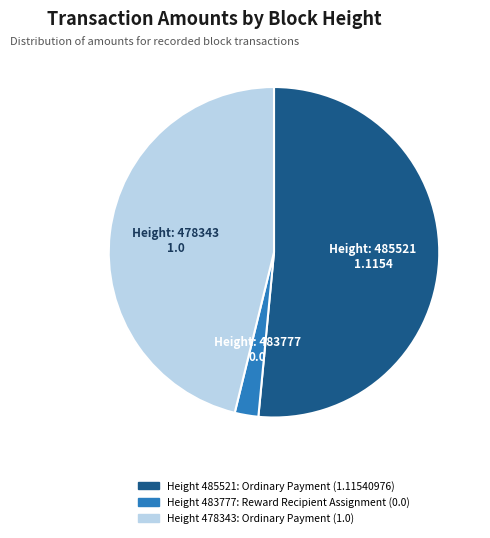

Is there any slice that represents more than half of the pie?

Yes